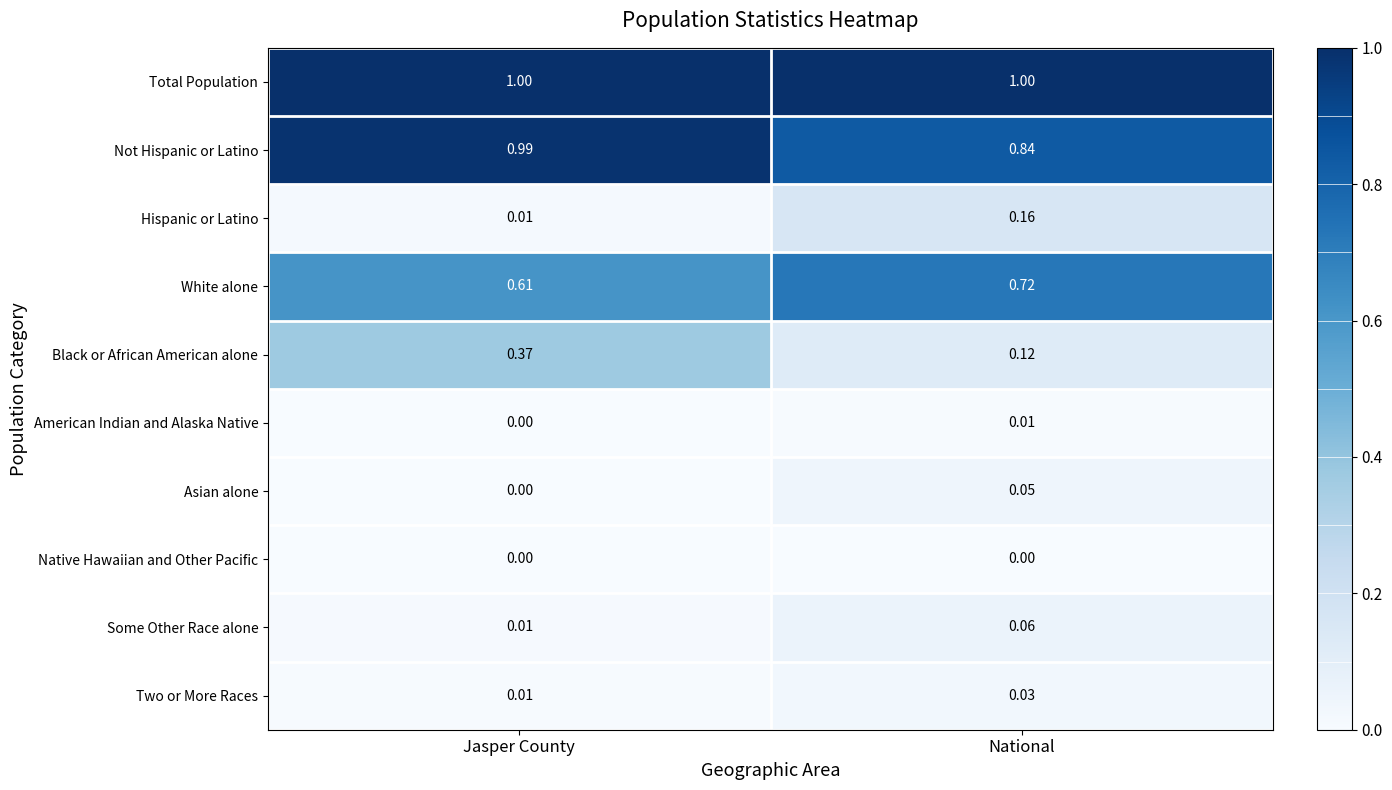

List the series in order of their peak value, highest first.

Total Population, Not Hispanic or Latino, White alone, Black or African American alone, Hispanic or Latino, Some Other Race alone, Asian alone, Two or More Races, American Indian and Alaska Native, Native Hawaiian and Other Pacific